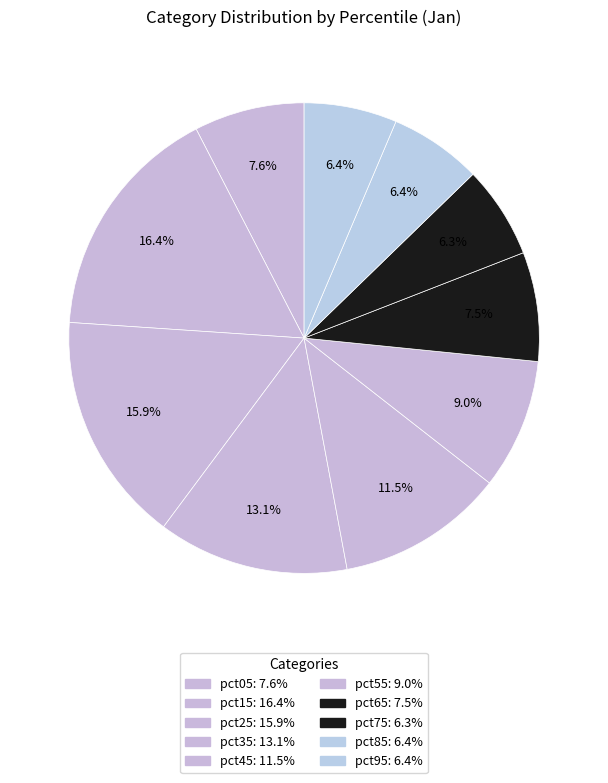

How much of the chart is everything except pct85?

93.6%